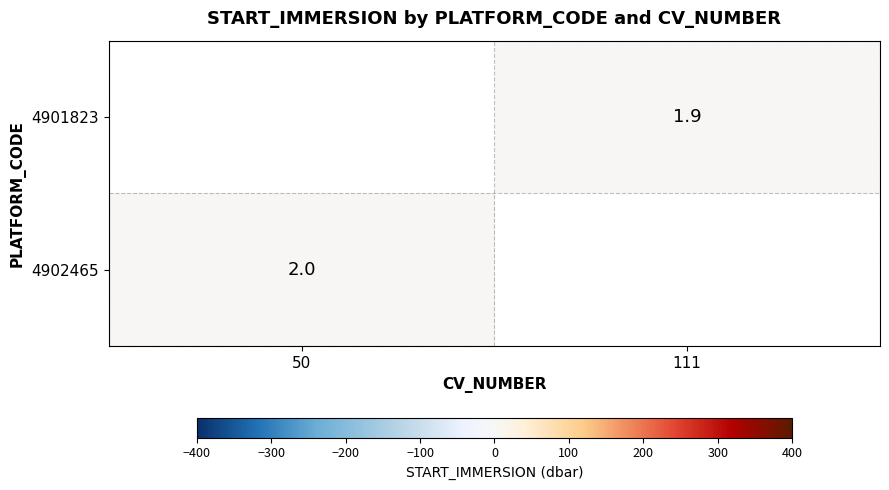

The value of 4901823 at 111 is 1.3. True or false?

False